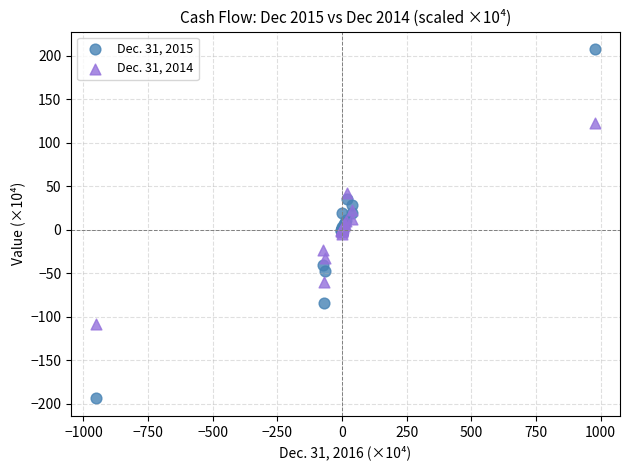

Which series reaches the maximum Y coordinate?

Dec. 31, 2015